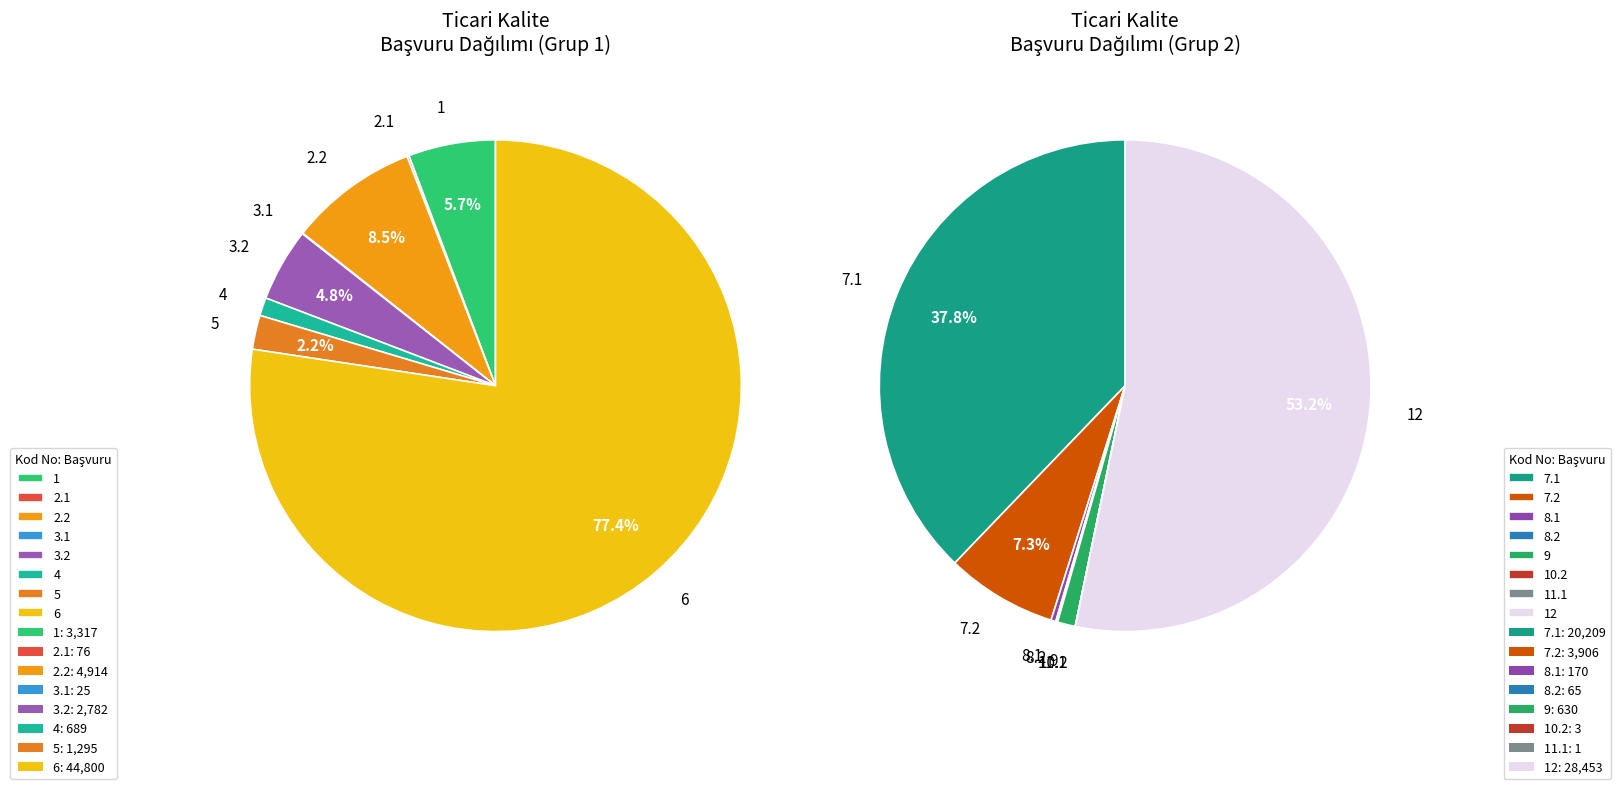

Is it true that 2.1 is 1% of the pie?

False